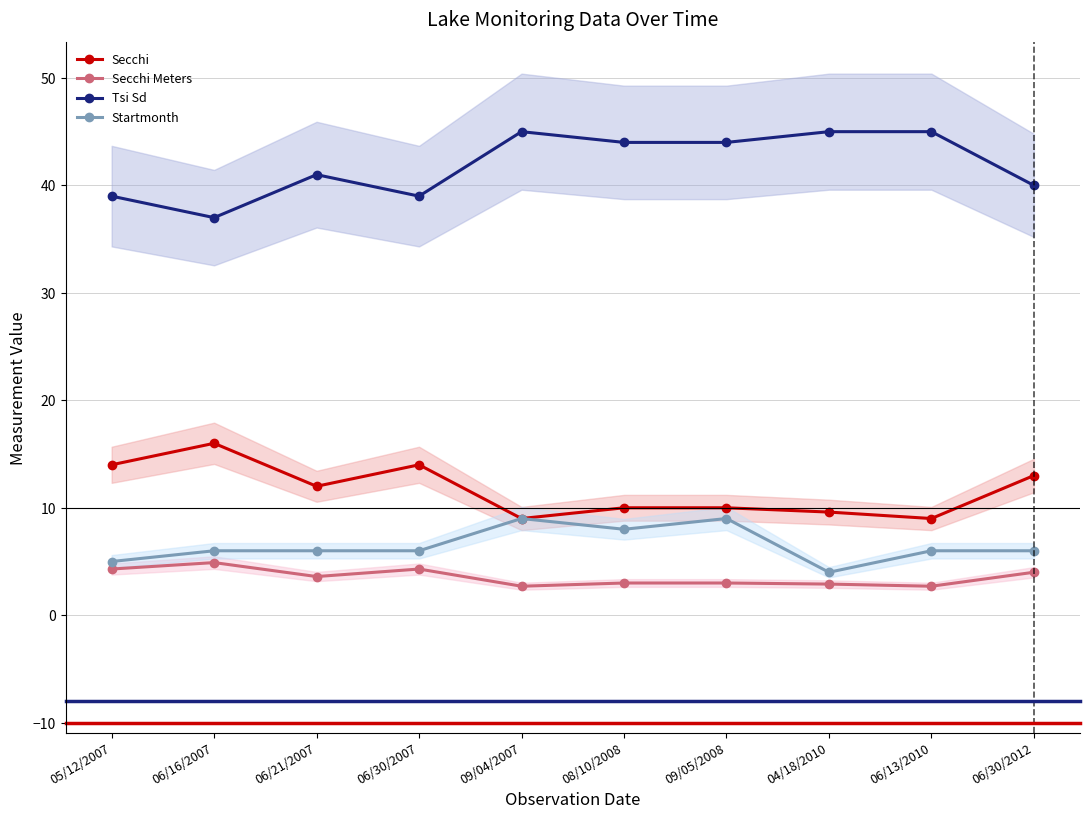

The Secchi Meters series shows 4.3 at 06/30/2007. True or false?

True